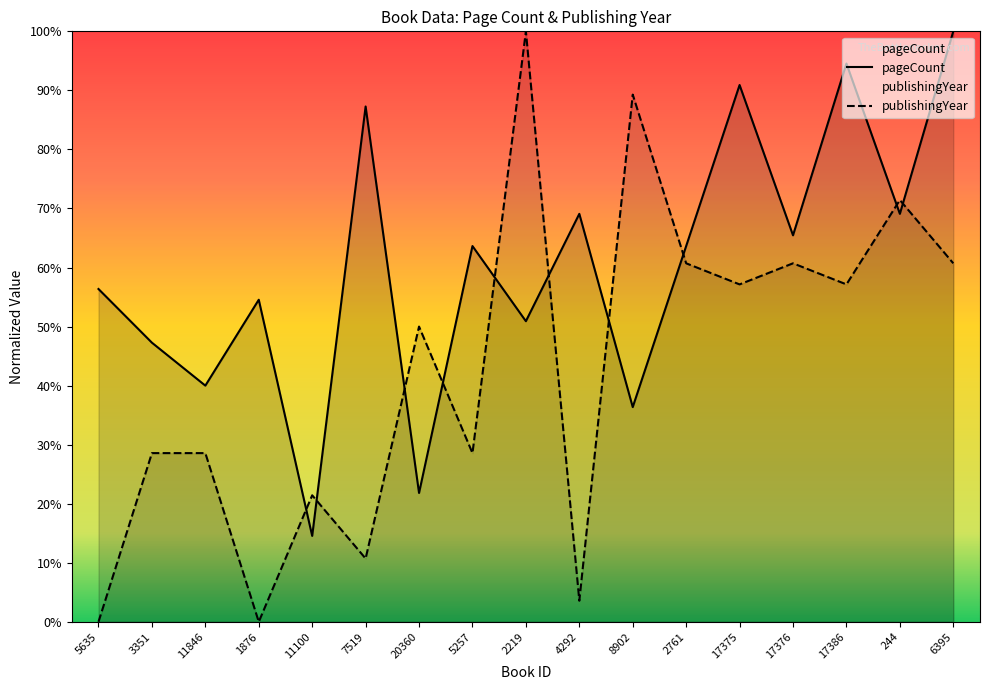

What is the value of the publishingYear point at the 14th from the left?

60.7